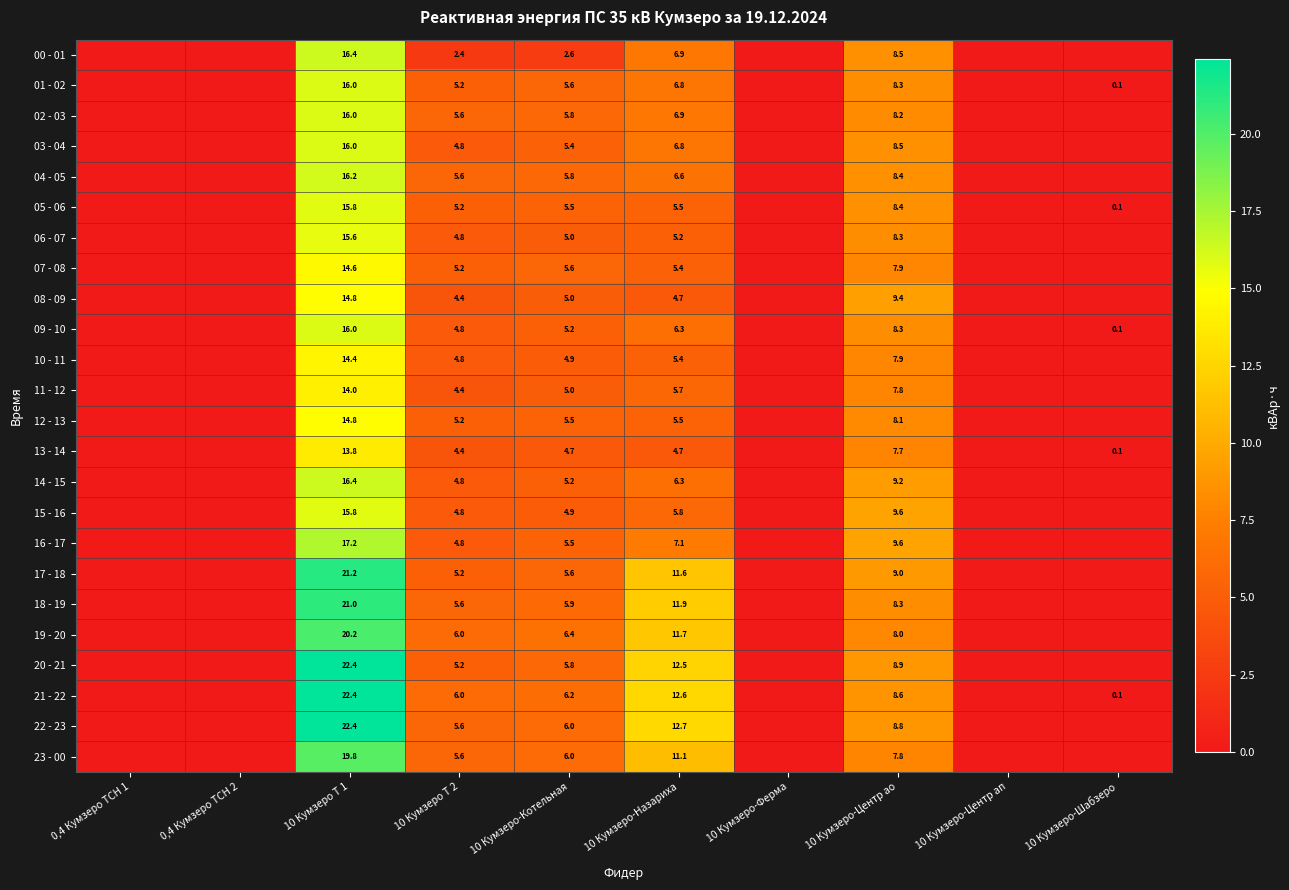

What is the difference between the highest and lowest values at 10 Кумзеро-Назариха?

8.0